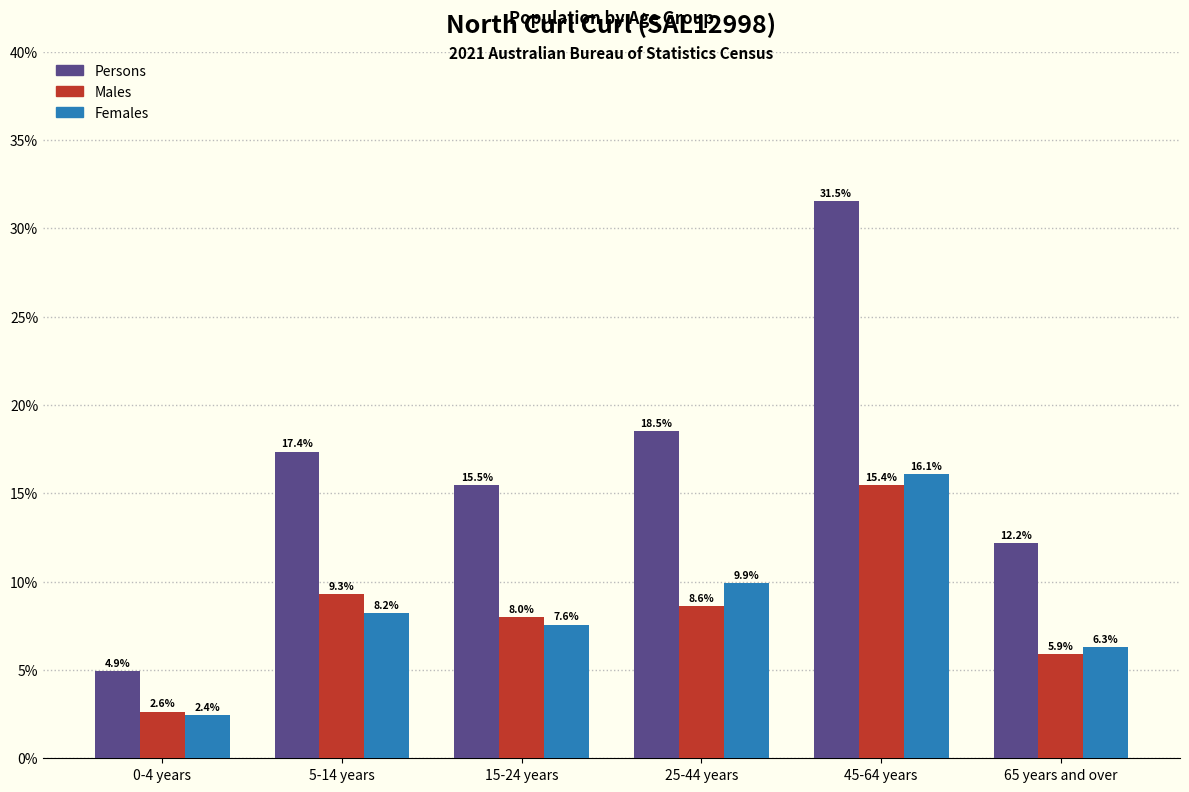

Reading left to right, extract all data points from this chart.

Persons: 4.9	17.4	15.5	18.5	31.5	12.2
Males: 2.6	9.3	8.0	8.6	15.4	5.9
Females: 2.4	8.2	7.6	9.9	16.1	6.3